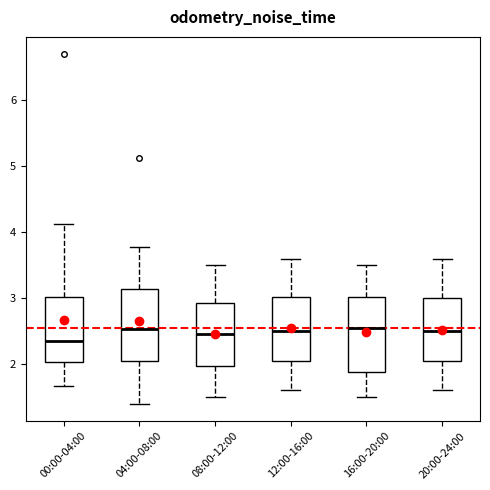

Which box's median line is the lowest?

00:00-04:00